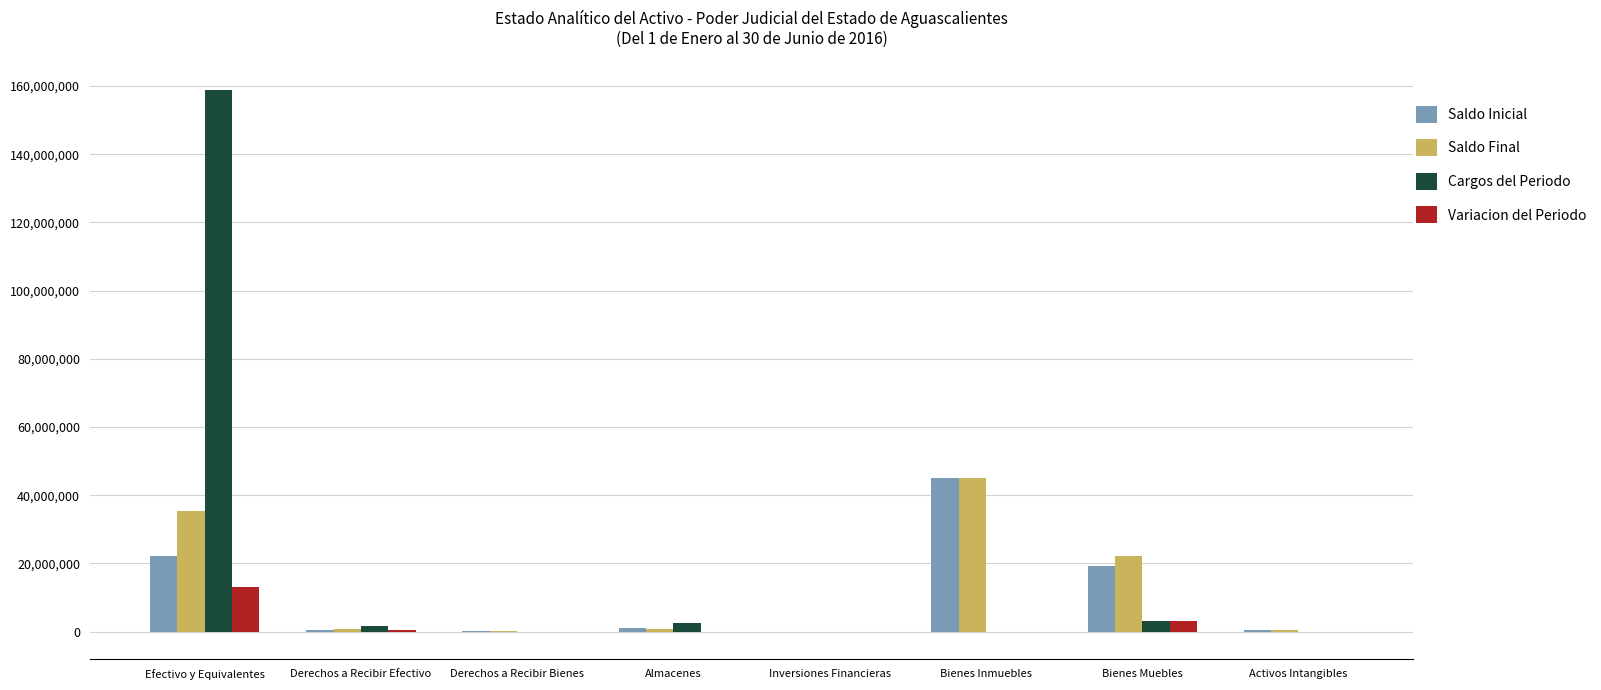

The Saldo Final series shows 34911925 at Bienes Muebles. True or false?

False